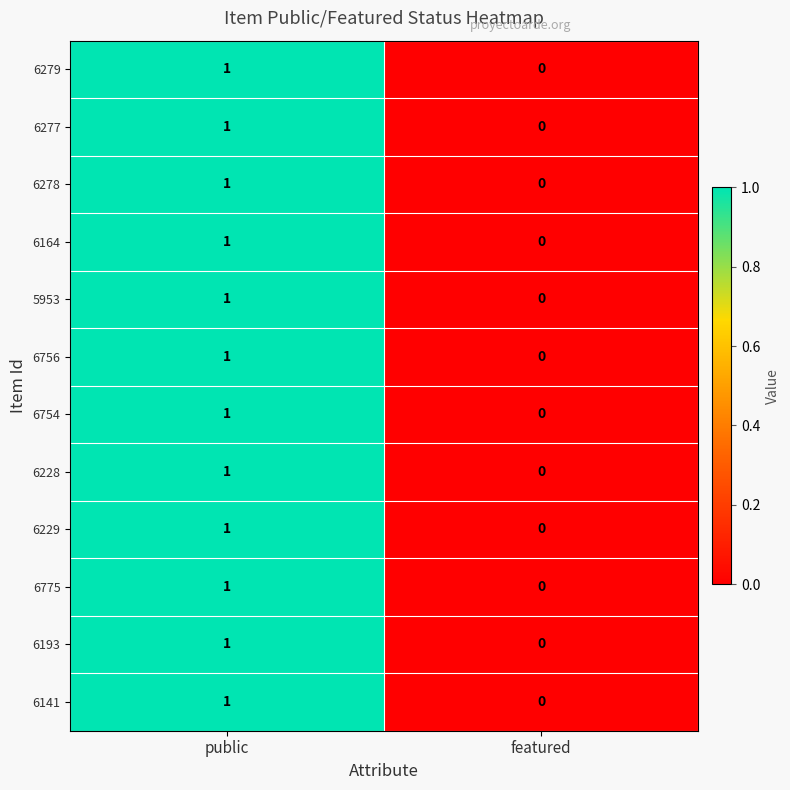

Reading left to right, extract all data points from this chart.

6279: public=1	featured=0
6277: public=1	featured=0
6278: public=1	featured=0
6164: public=1	featured=0
5953: public=1	featured=0
6756: public=1	featured=0
6754: public=1	featured=0
6228: public=1	featured=0
6229: public=1	featured=0
6775: public=1	featured=0
6193: public=1	featured=0
6141: public=1	featured=0